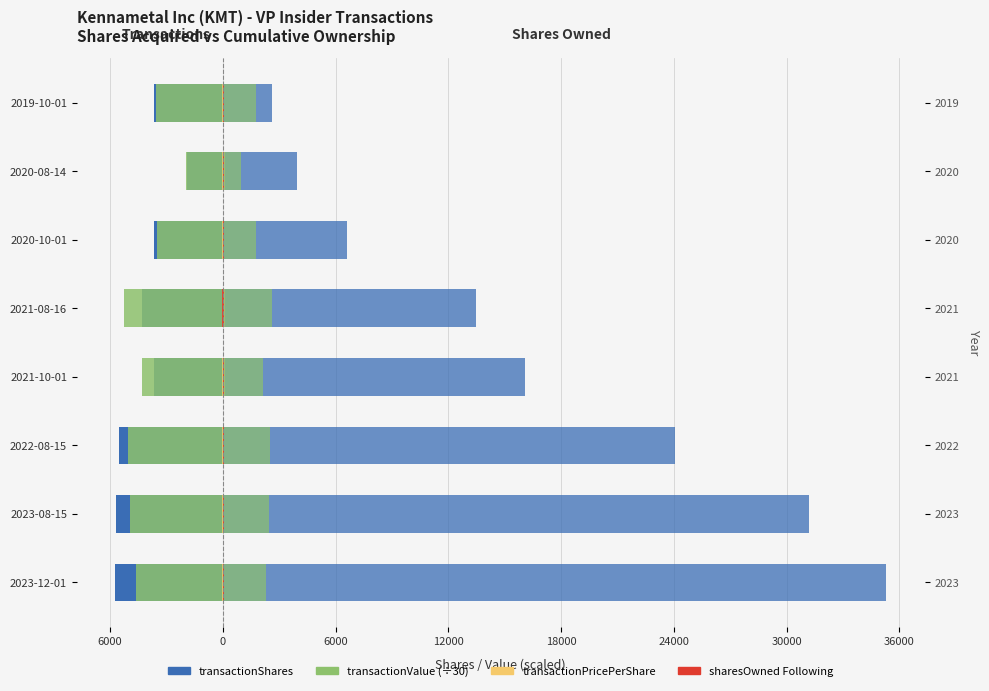

Which series changed the most between 2022-08-15 and 2020-08-14?

sharesOwnedFollowingTransaction